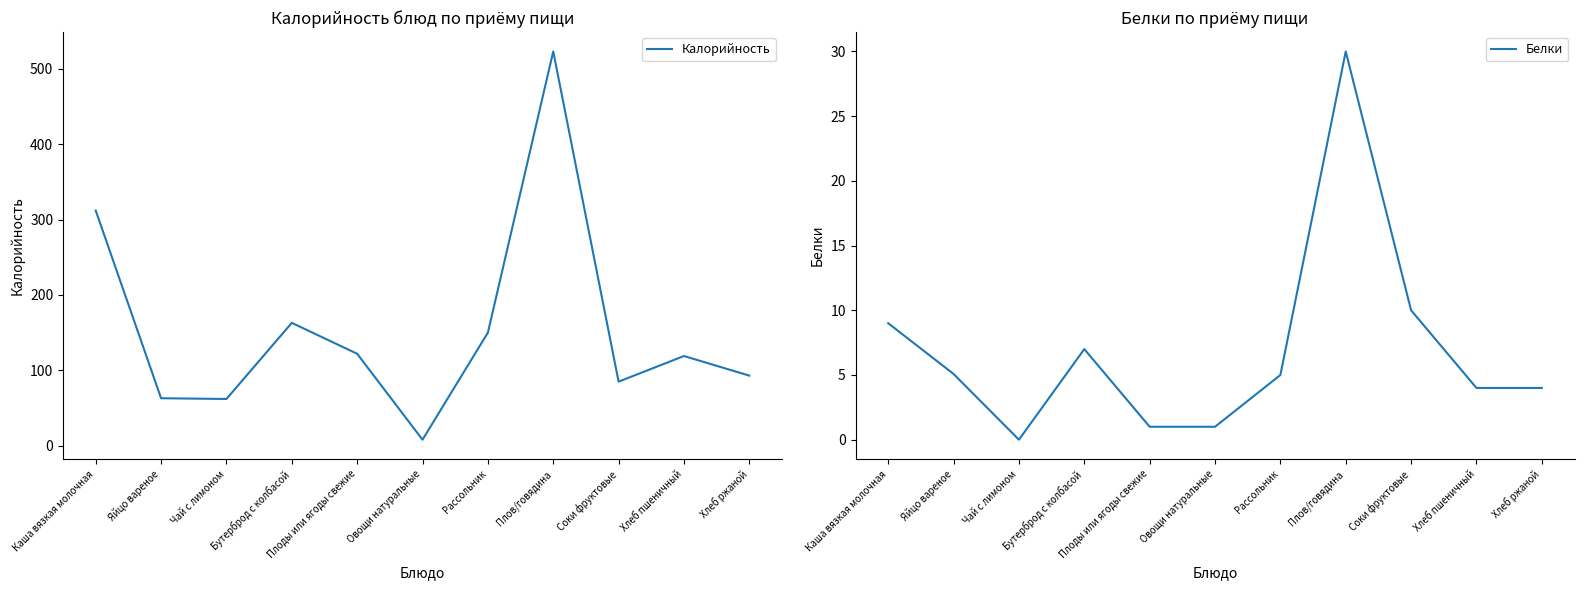

Reading left to right, list all the values displayed in this chart.

Калорийность: Каша вязкая молочная=312.0	Яйцо вареное=63.0	Чай с лимоном=62.0	Бутерброд с колбасой=163.0	Плоды или ягоды свежие=122.0	Овощи натуральные=8.0	Рассольник=150.0	Плов/говядина=523.0	Соки фруктовые=85.0	Хлеб пшеничный=119.0	Хлеб ржаной=93.0
Белки: Каша вязкая молочная=9.0	Яйцо вареное=5.1	Чай с лимоном=0.0	Бутерброд с колбасой=7.0	Плоды или ягоды свежие=1.0	Овощи натуральные=1.0	Рассольник=5.0	Плов/говядина=30.0	Соки фруктовые=10.0	Хлеб пшеничный=4.0	Хлеб ржаной=4.0